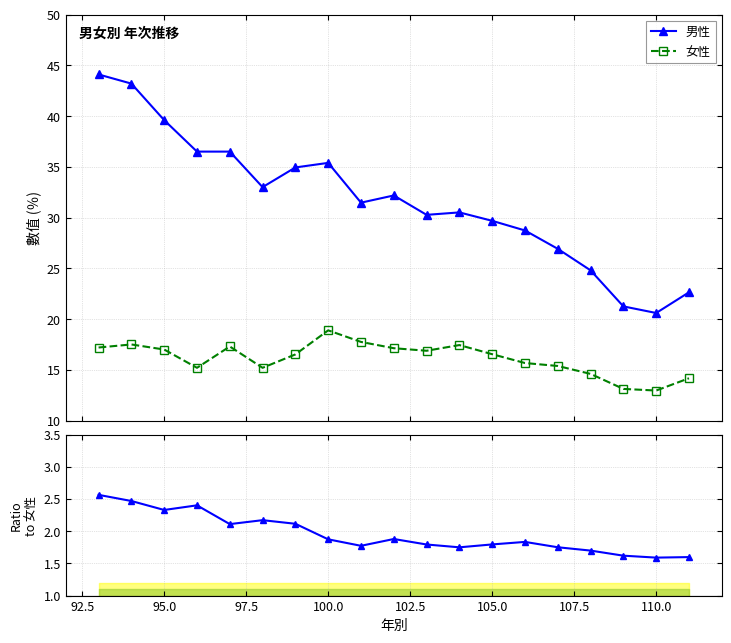

True or false: 男性 and 女性 cross at least once.

False